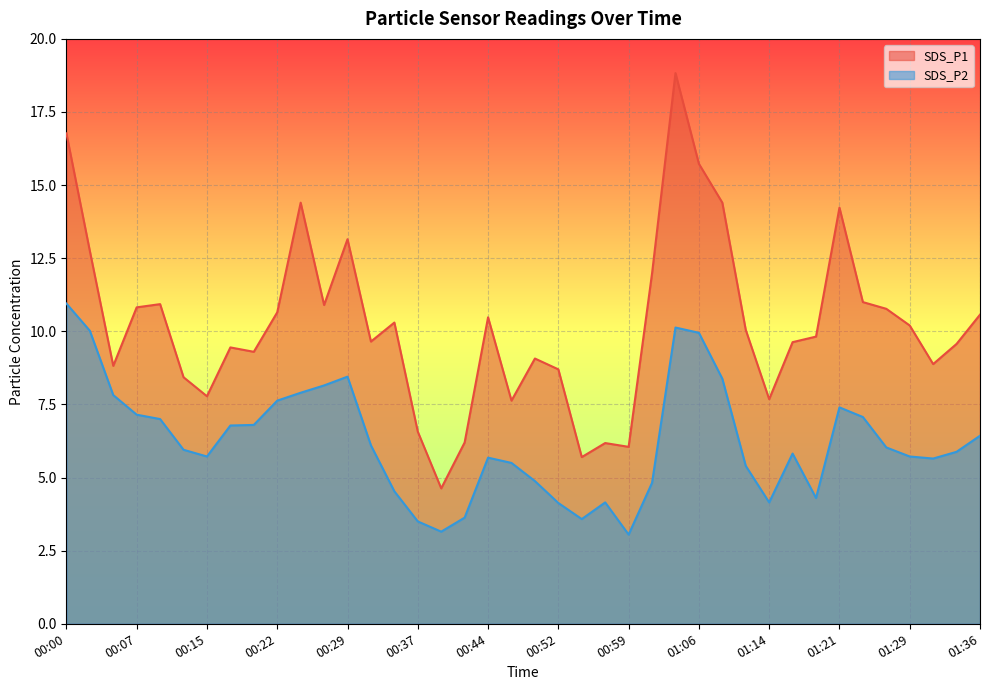

Rank the series by their maximum value, from lowest to highest.

SDS_P2, SDS_P1